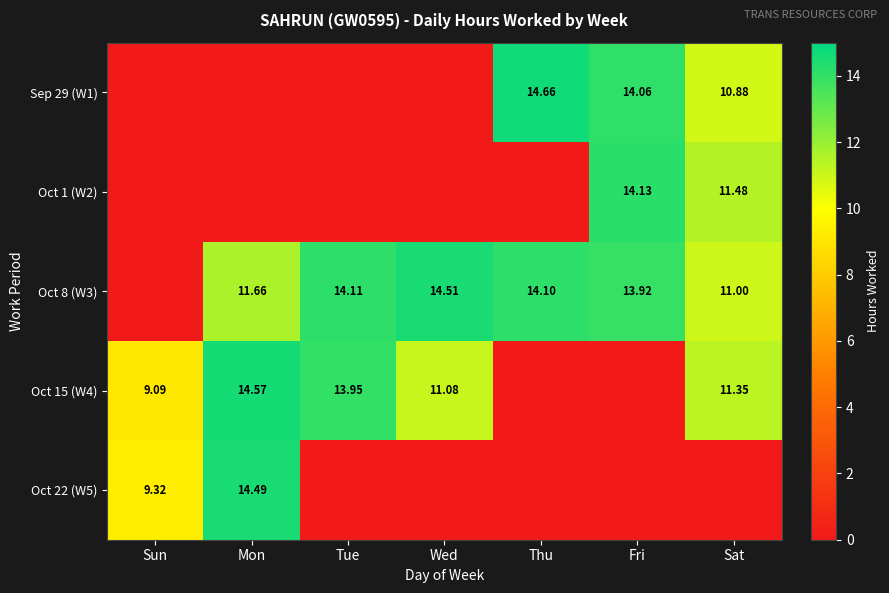

The value of Oct 15 (W4) at Mon is 4.5. True or false?

False